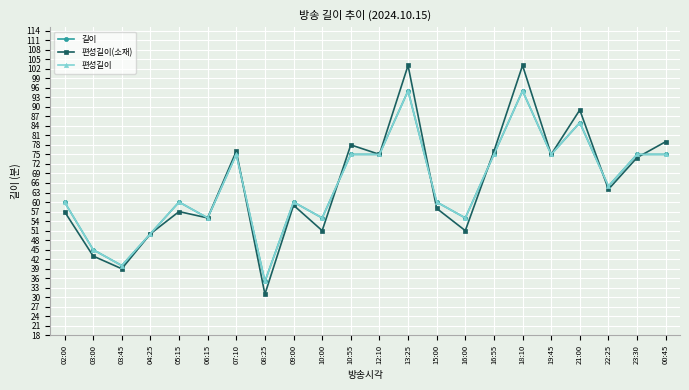

Reading left to right, transcribe all the data shown in this chart.

길이: 02:00=60	03:00=45	03:45=40	04:25=50	05:15=60	06:15=55	07:10=75	08:25=35	09:00=60	10:00=55	10:55=75	12:10=75	13:25=95	15:00=60	16:00=55	16:55=75	18:10=95	19:45=75	21:00=85	22:25=65	23:30=75	00:45=75
편성길이(소재): 02:00=57	03:00=43	03:45=39	04:25=50	05:15=57	06:15=55	07:10=76	08:25=31	09:00=59	10:00=51	10:55=78	12:10=75	13:25=103	15:00=58	16:00=51	16:55=76	18:10=103	19:45=75	21:00=89	22:25=64	23:30=74	00:45=79
편성길이: 02:00=60	03:00=45	03:45=40	04:25=50	05:15=60	06:15=55	07:10=75	08:25=35	09:00=60	10:00=55	10:55=75	12:10=75	13:25=95	15:00=60	16:00=55	16:55=75	18:10=95	19:45=75	21:00=85	22:25=65	23:30=75	00:45=75